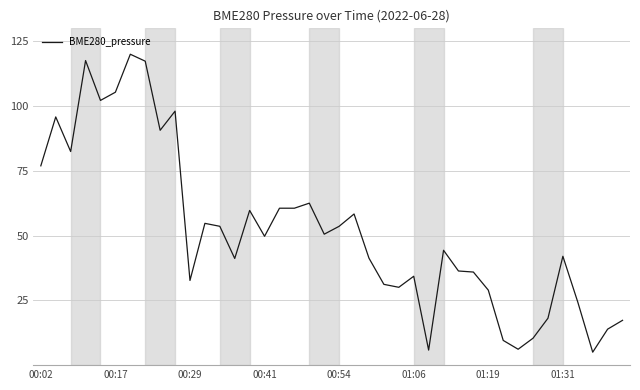

What is the difference between the maximum and minimum values?

115.0